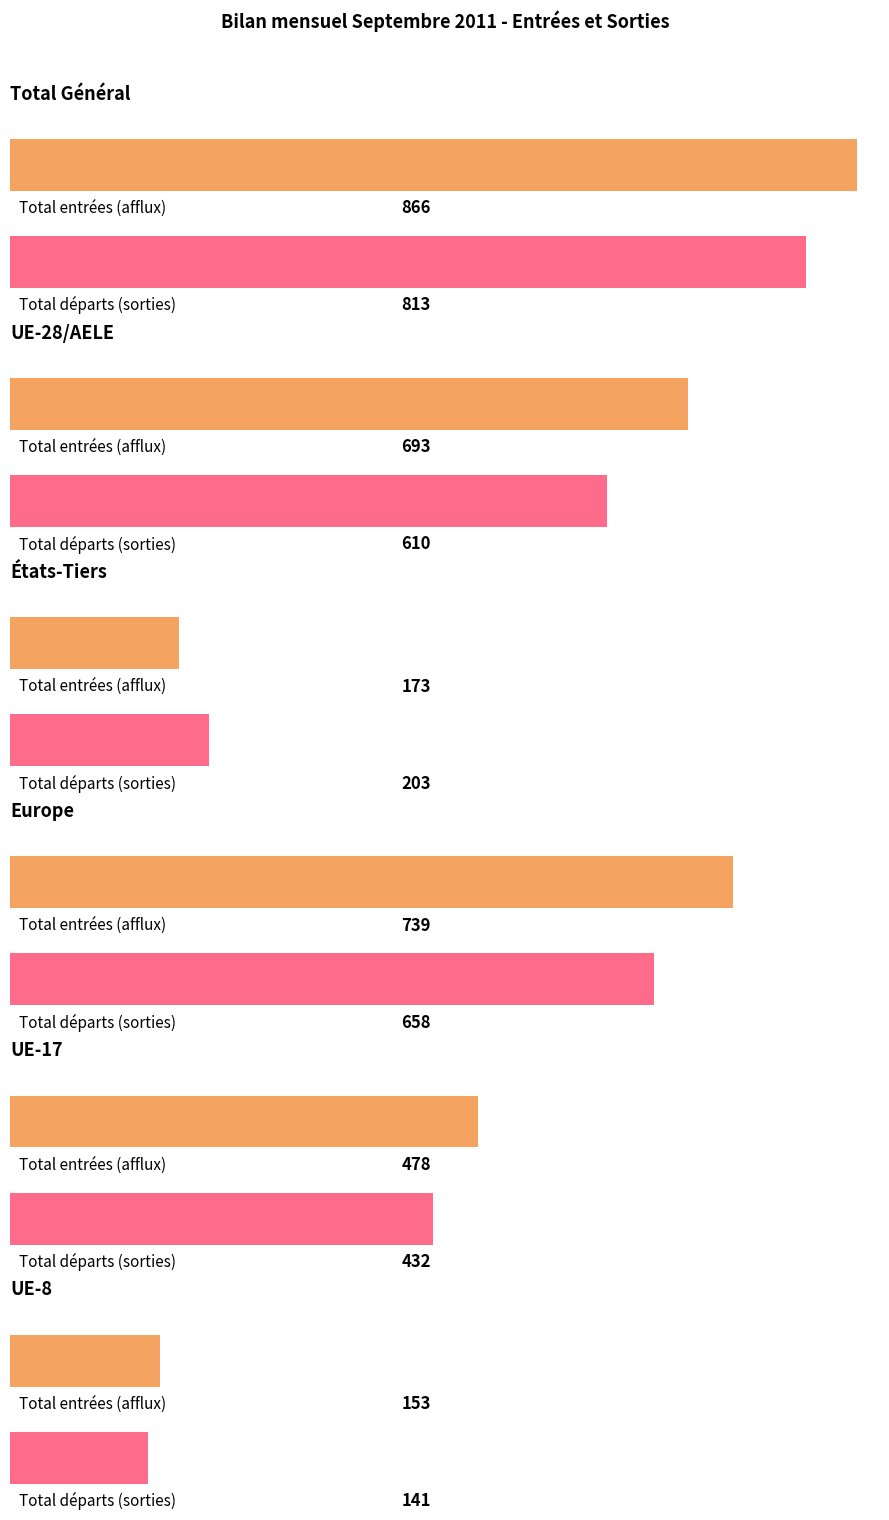

The Diminutions series shows 75 at Asie. True or false?

False